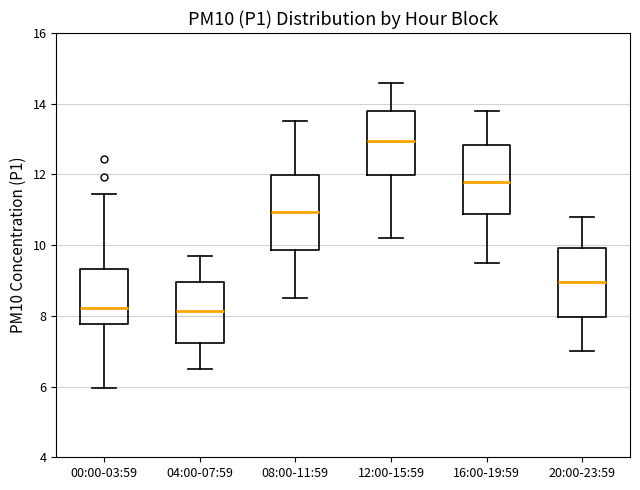

Where is the lower edge of the box for 08:00-11:59 on the y-axis? The values are not printed on the chart, so give them approximately, as read against the axis.

9.8